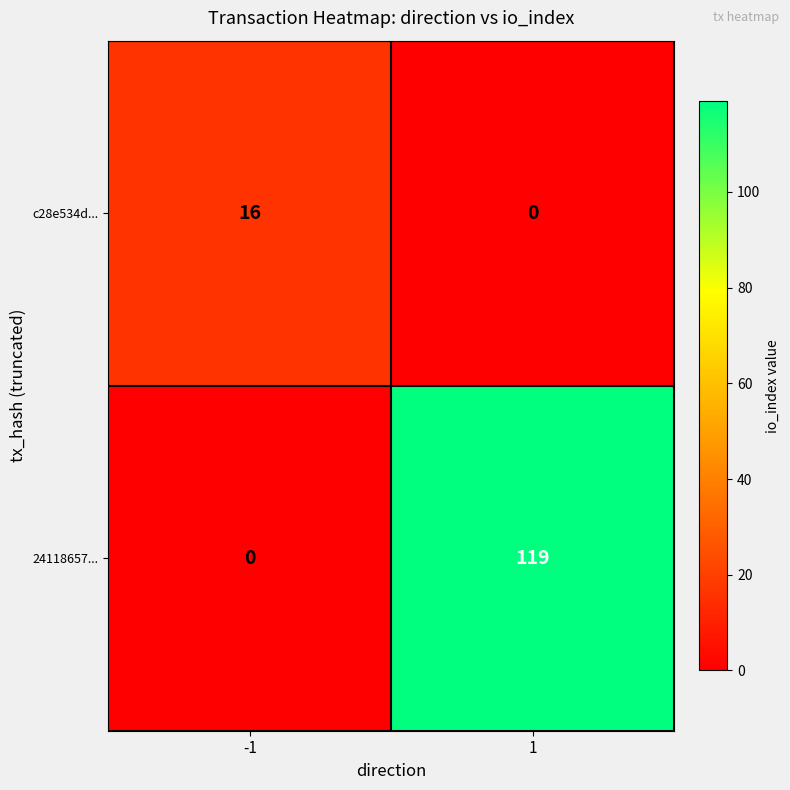

How many distinct data groups are displayed?

2